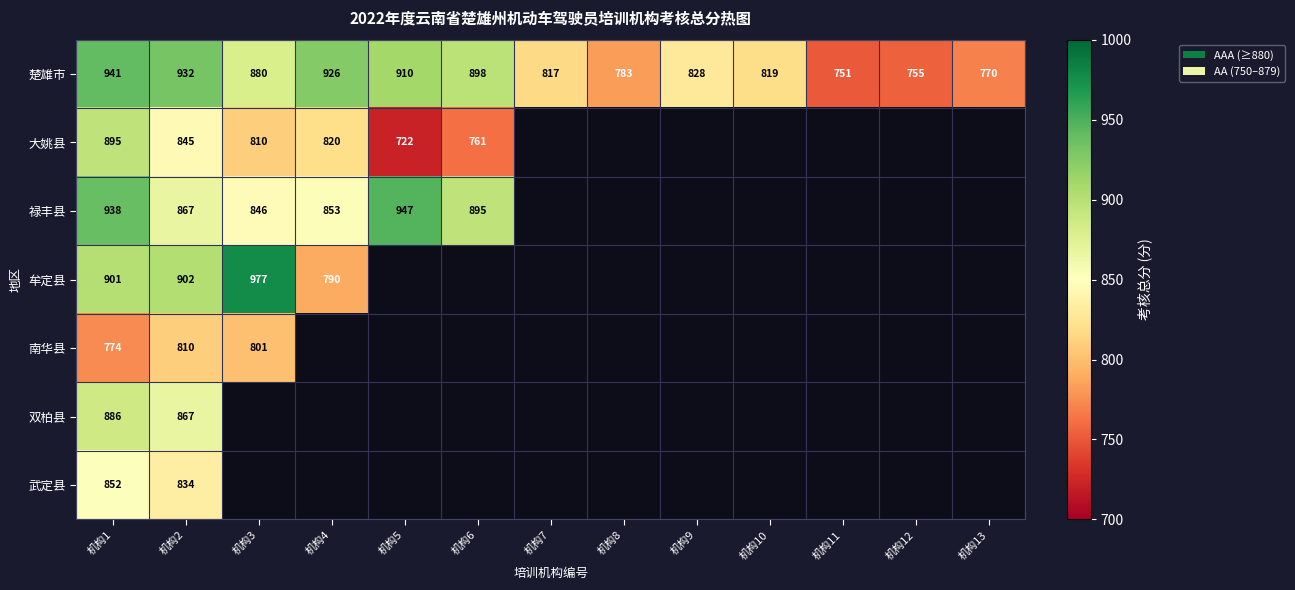

What is the sum of the 楚雄市 values at 机构13 and 机构7?

1587